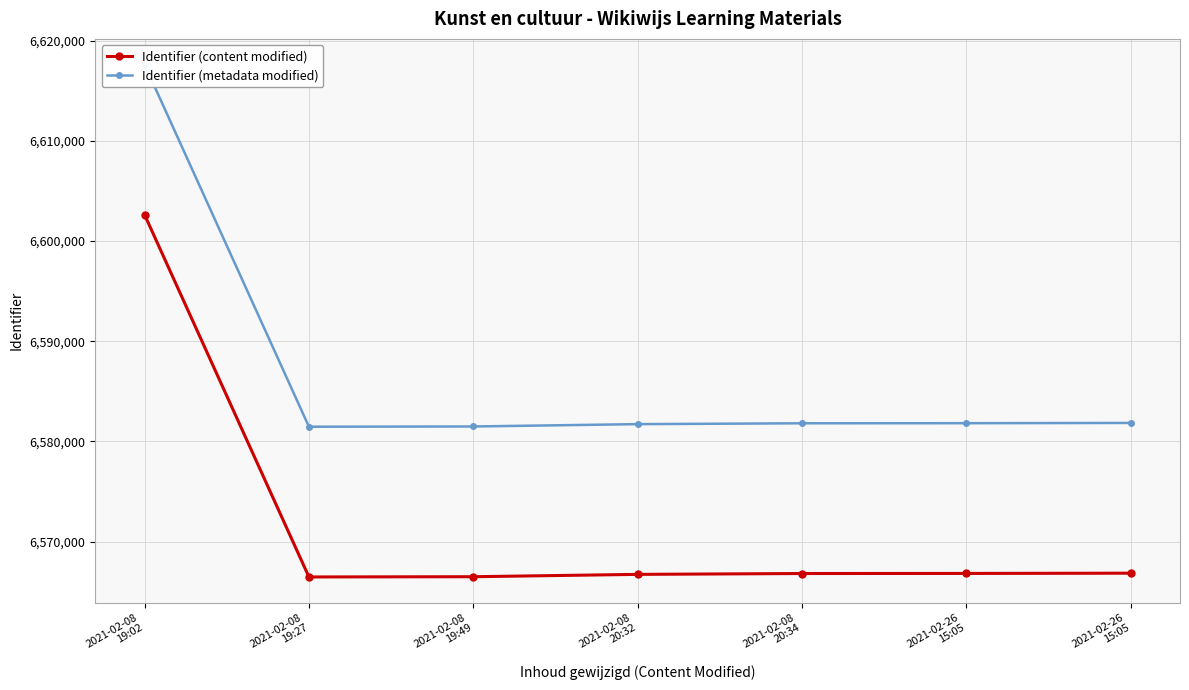

At which category does Identifier (metadata modified) reach its first local valley?

2021-02-08
19:27